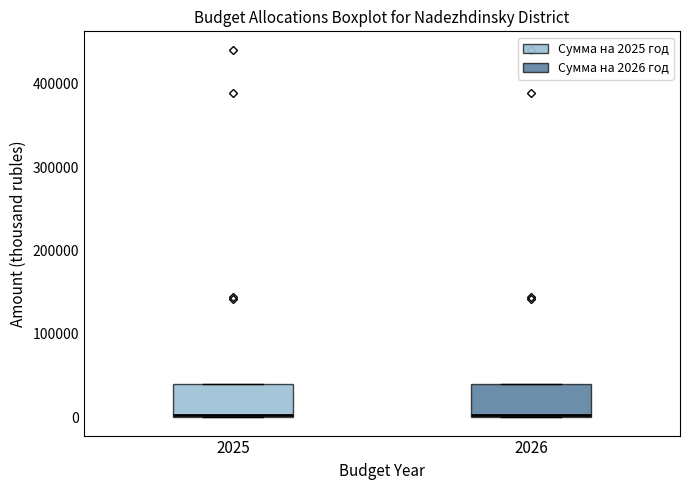

Where is the upper edge of the box at x = 2026 on the y-axis? The values are not printed on the chart, so give them approximately, as read against the axis.

40000